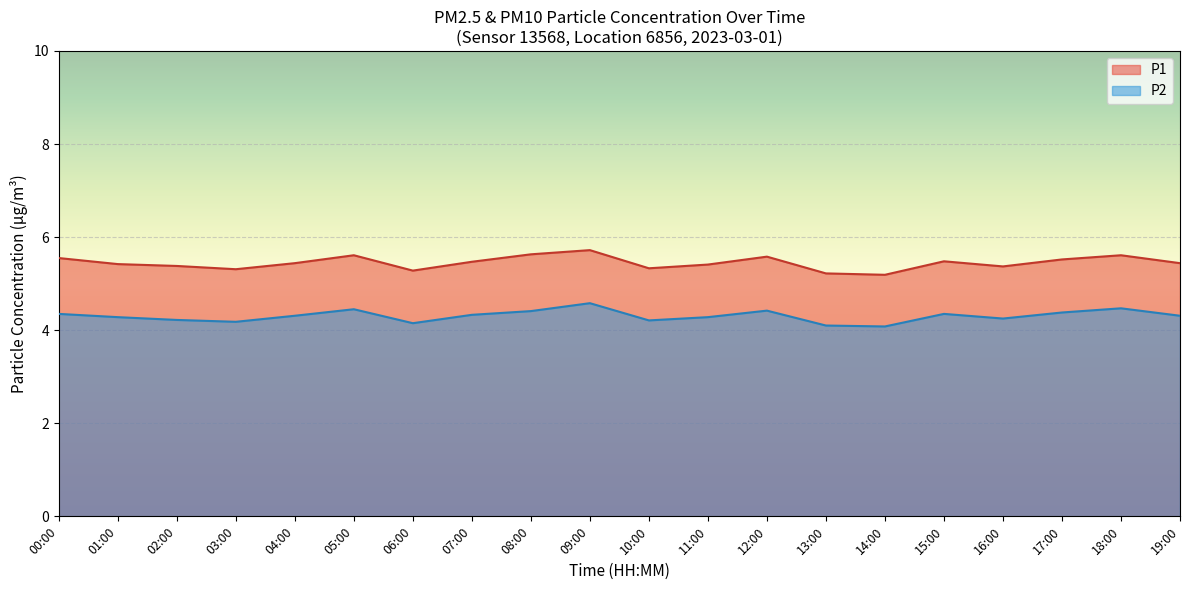

What is the difference between the highest and lowest values at 18:00?

1.1